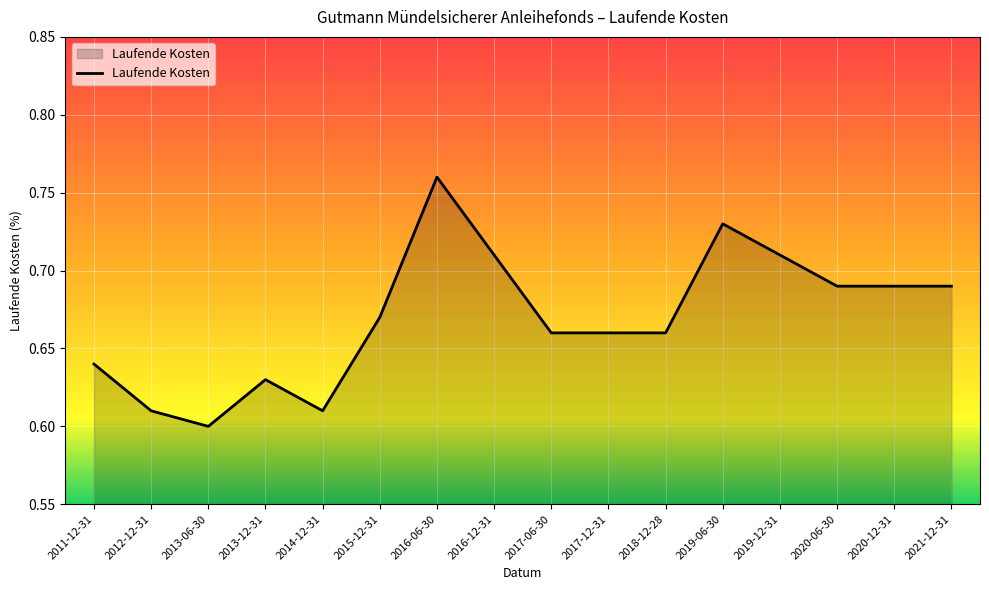

The chart shows a value of 0.6 at 2014-12-31. True or false?

True